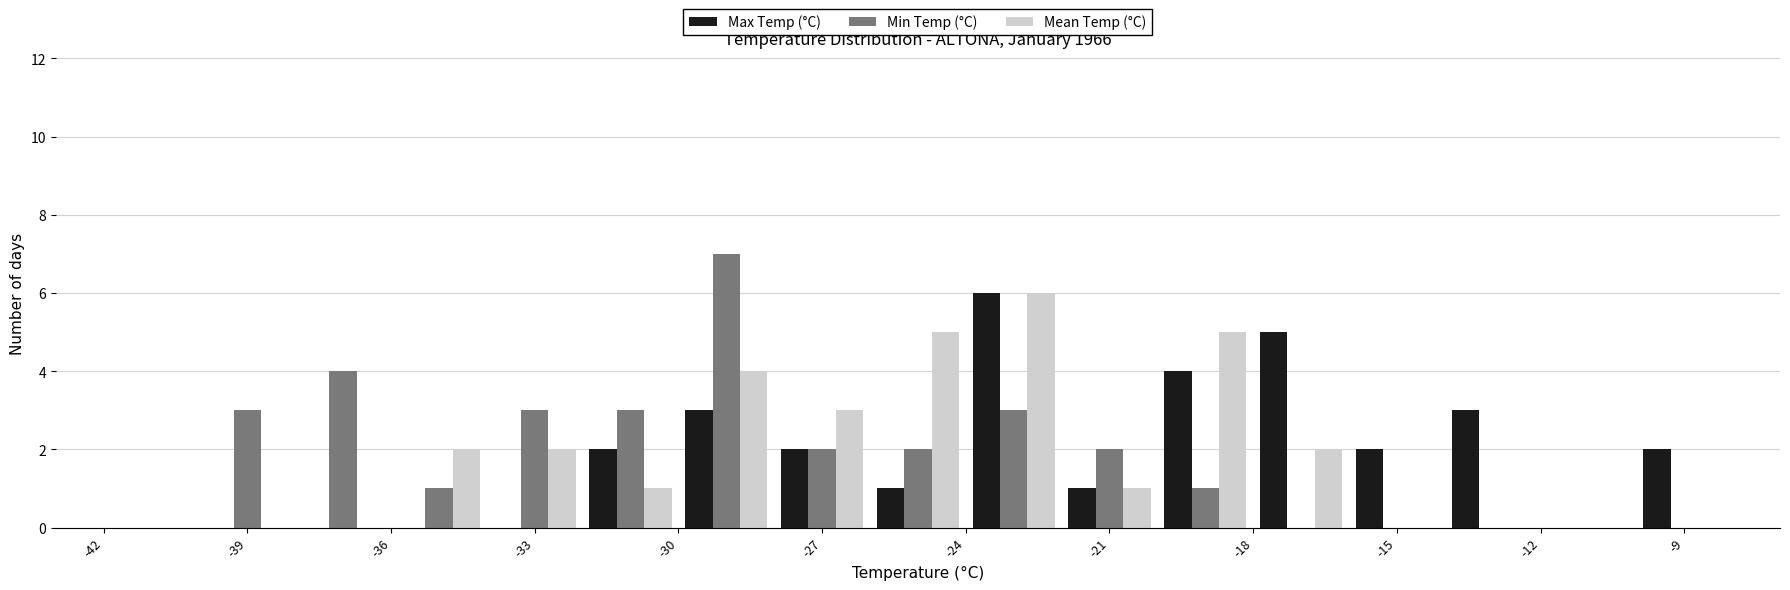

Reading left to right, transcribe this chart: for each range on the x-axis, give the height of each series' bar. The values are not printed on the chart, so give them approximately, as read against the axis.

-42 to -40: Max Temp (°C)=0	Min Temp (°C)=0	Mean Temp (°C)=0
-40 to -38: Max Temp (°C)=0	Min Temp (°C)=3	Mean Temp (°C)=0
-38 to -36: Max Temp (°C)=0	Min Temp (°C)=4	Mean Temp (°C)=0
-36 to -34: Max Temp (°C)=0	Min Temp (°C)=1	Mean Temp (°C)=2
-34 to -32: Max Temp (°C)=0	Min Temp (°C)=3	Mean Temp (°C)=2
-32 to -30: Max Temp (°C)=2	Min Temp (°C)=3	Mean Temp (°C)=1
-30 to -28: Max Temp (°C)=3	Min Temp (°C)=7	Mean Temp (°C)=4
-28 to -26: Max Temp (°C)=2	Min Temp (°C)=2	Mean Temp (°C)=3
-26 to -24: Max Temp (°C)=1	Min Temp (°C)=2	Mean Temp (°C)=5
-24 to -22: Max Temp (°C)=6	Min Temp (°C)=3	Mean Temp (°C)=6
-22 to -20: Max Temp (°C)=1	Min Temp (°C)=2	Mean Temp (°C)=1
-20 to -18: Max Temp (°C)=4	Min Temp (°C)=1	Mean Temp (°C)=5
-18 to -16: Max Temp (°C)=5	Min Temp (°C)=0	Mean Temp (°C)=2
-16 to -14: Max Temp (°C)=2	Min Temp (°C)=0	Mean Temp (°C)=0
-14 to -12: Max Temp (°C)=3	Min Temp (°C)=0	Mean Temp (°C)=0
-12 to -10: Max Temp (°C)=0	Min Temp (°C)=0	Mean Temp (°C)=0
-10 to -8: Max Temp (°C)=2	Min Temp (°C)=0	Mean Temp (°C)=0